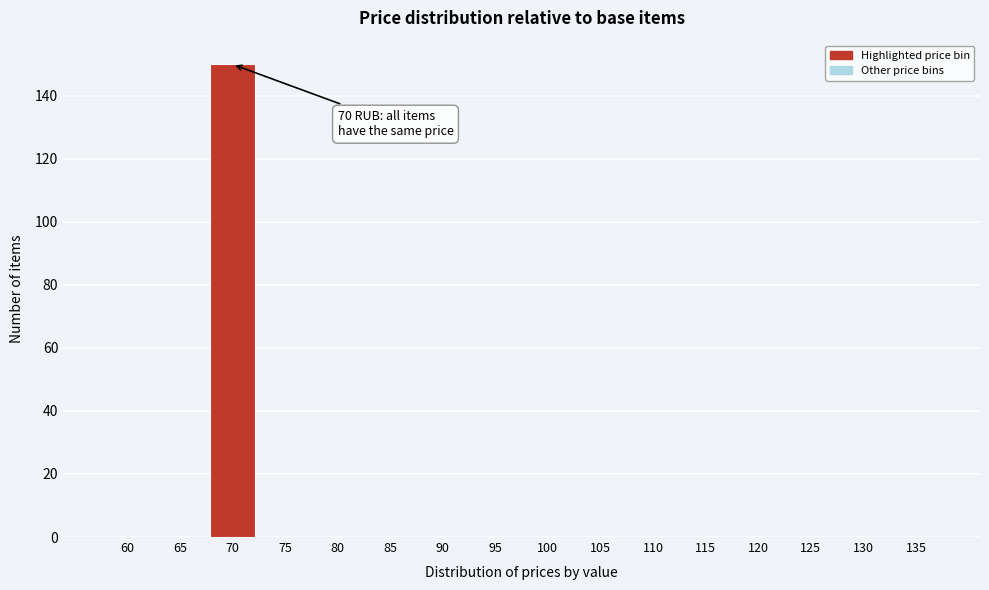

Reading right to left, what are all the values shown in this chart?

135=0	130=0	125=0	120=0	115=0	110=0	105=0	100=0	95=0	90=0	85=0	80=0	75=0	70=150	65=0	60=0